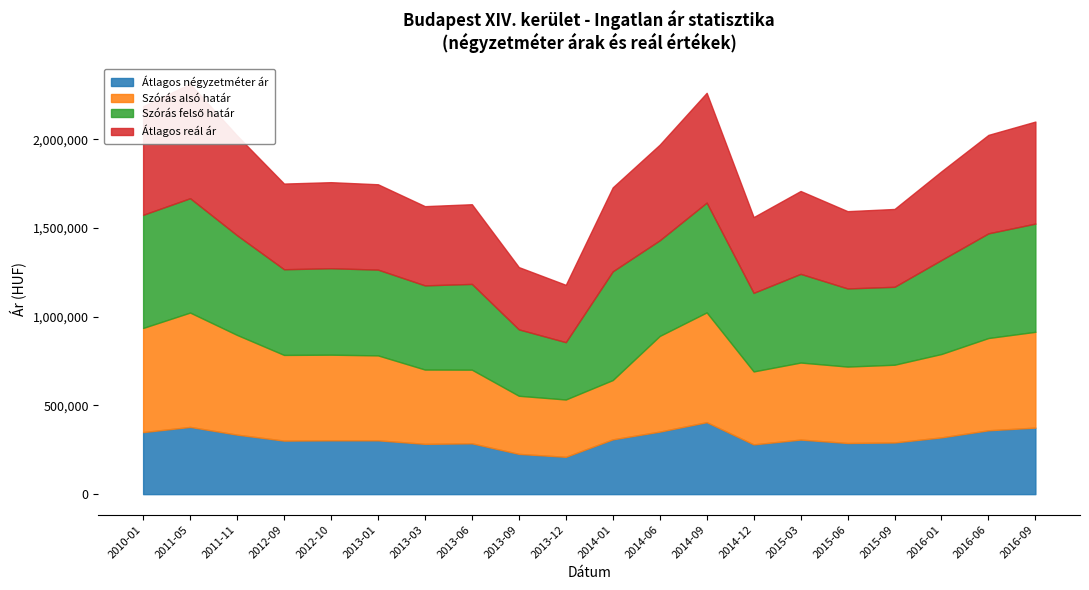

What is the sum of the Szórás felső határ values at 2011-11 and 2013-06?

1045194